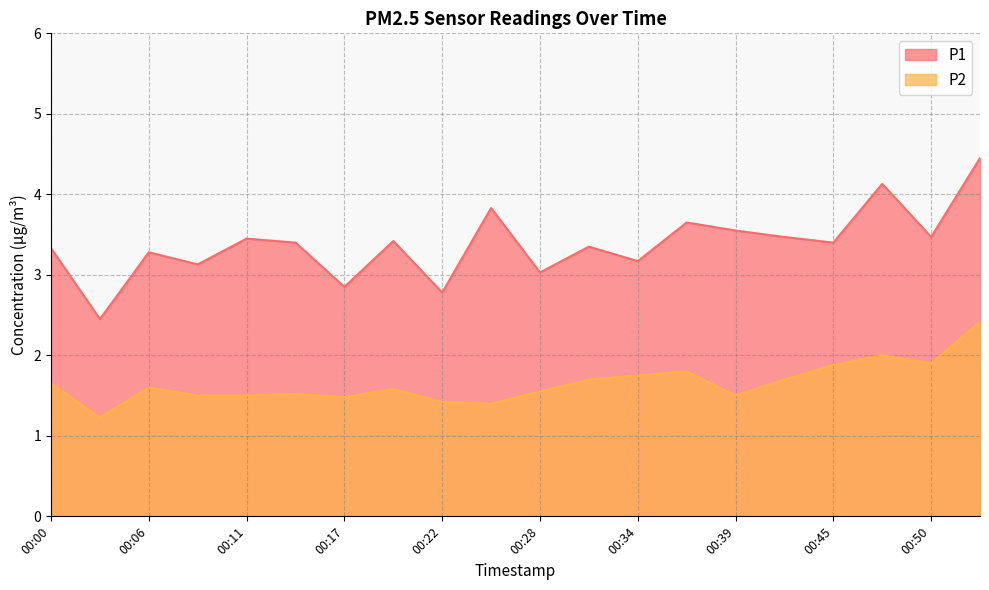

What is the average value of the P1 series?

3.4